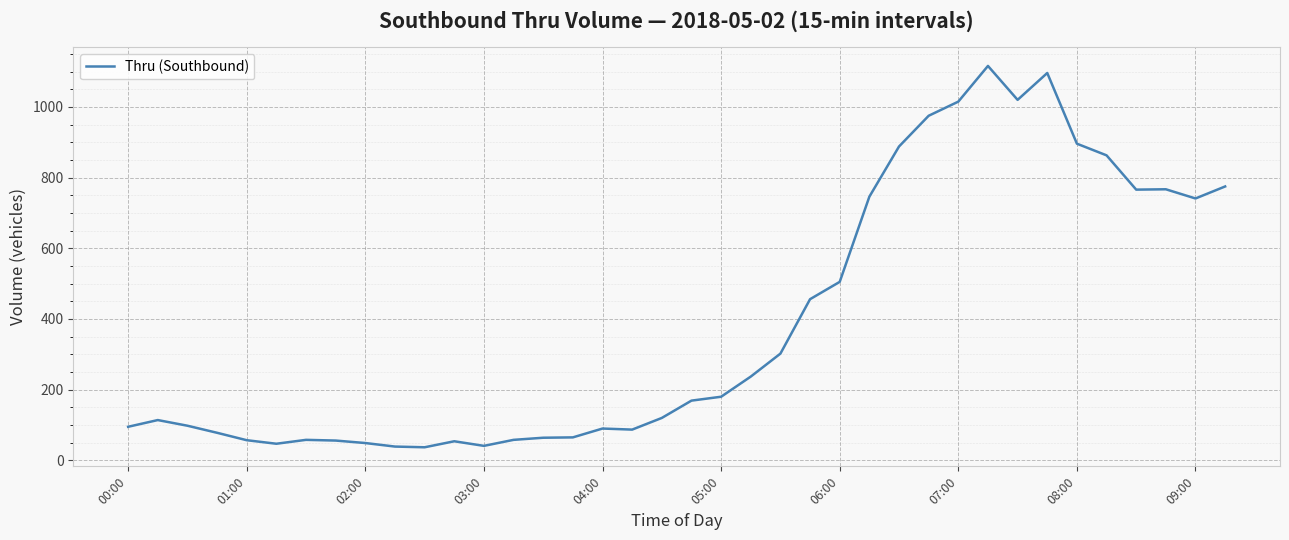

What is the maximum value shown in the chart?

1116